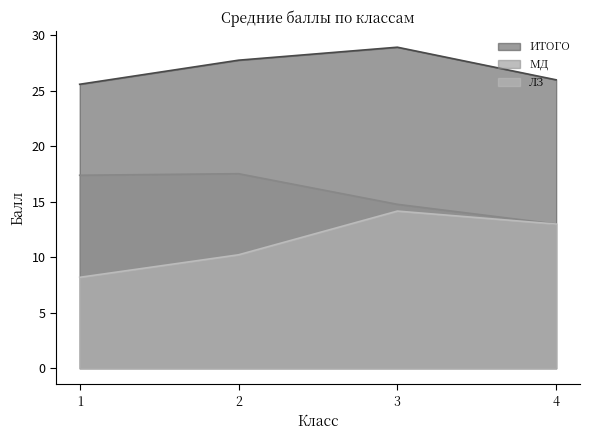

What is the difference between the second highest and minimum values in the ЛЗ series?

4.8